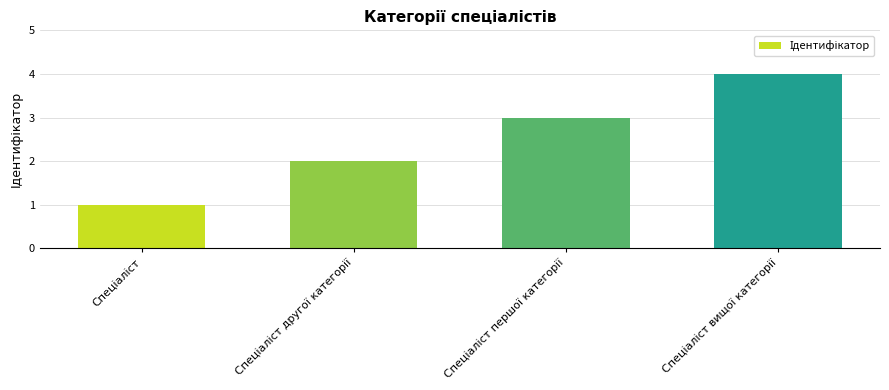

What is the maximum value shown in the chart?

4